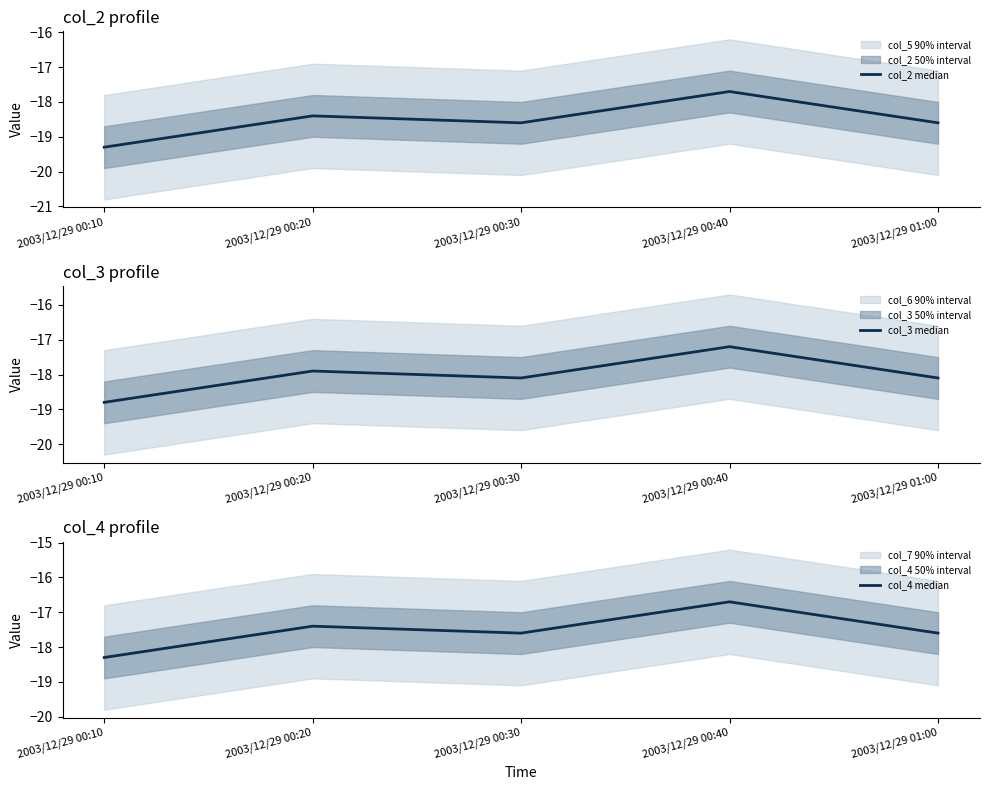

Reading left to right, list all the values displayed in this chart.

col_2 median: 2003/12/29 00:10=-19.3	2003/12/29 00:20=-18.4	2003/12/29 00:30=-18.6	2003/12/29 00:40=-17.7	2003/12/29 01:00=-18.6
col_3 median: 2003/12/29 00:10=-18.8	2003/12/29 00:20=-17.9	2003/12/29 00:30=-18.1	2003/12/29 00:40=-17.2	2003/12/29 01:00=-18.1
col_4 median: 2003/12/29 00:10=-18.3	2003/12/29 00:20=-17.4	2003/12/29 00:30=-17.6	2003/12/29 00:40=-16.7	2003/12/29 01:00=-17.6